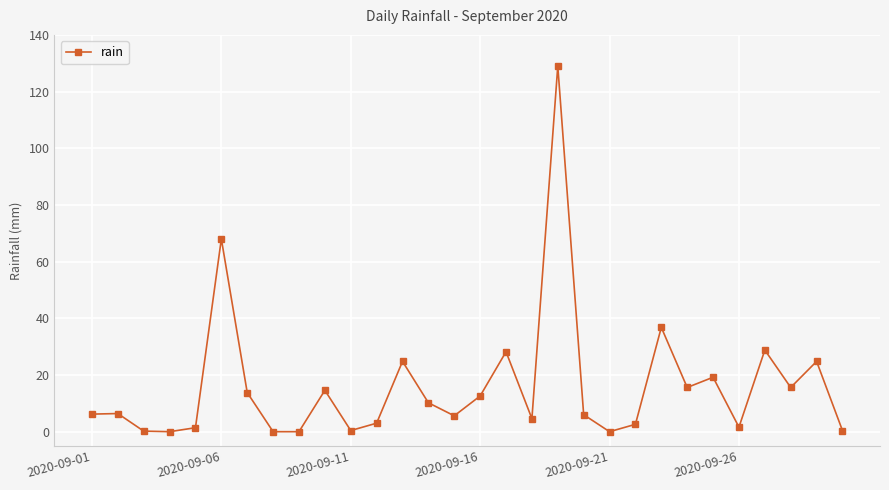

What is the difference between the second highest and second lowest values?

68.0